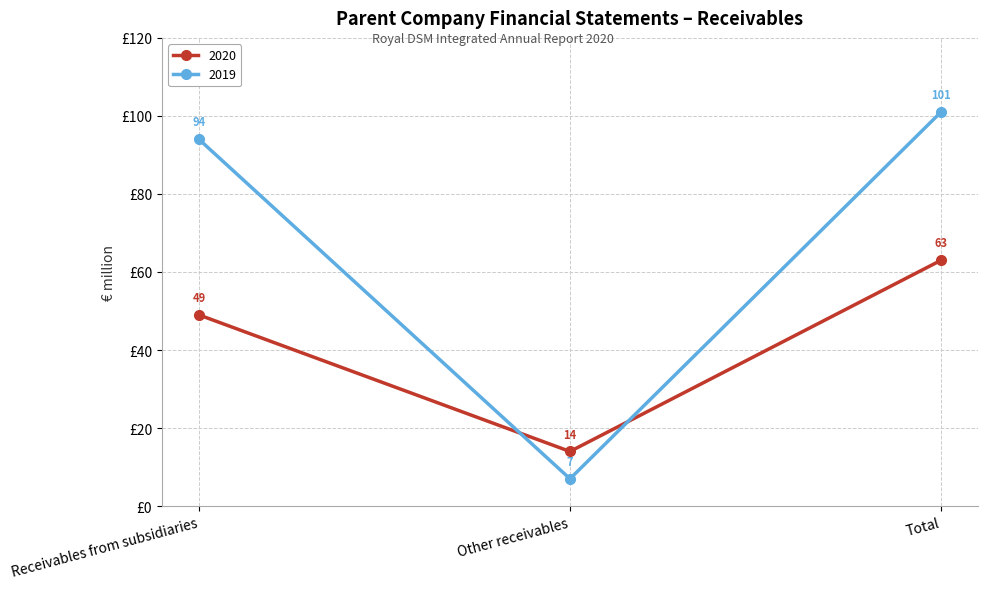

At how many categories does at least one series exceed 60?

2